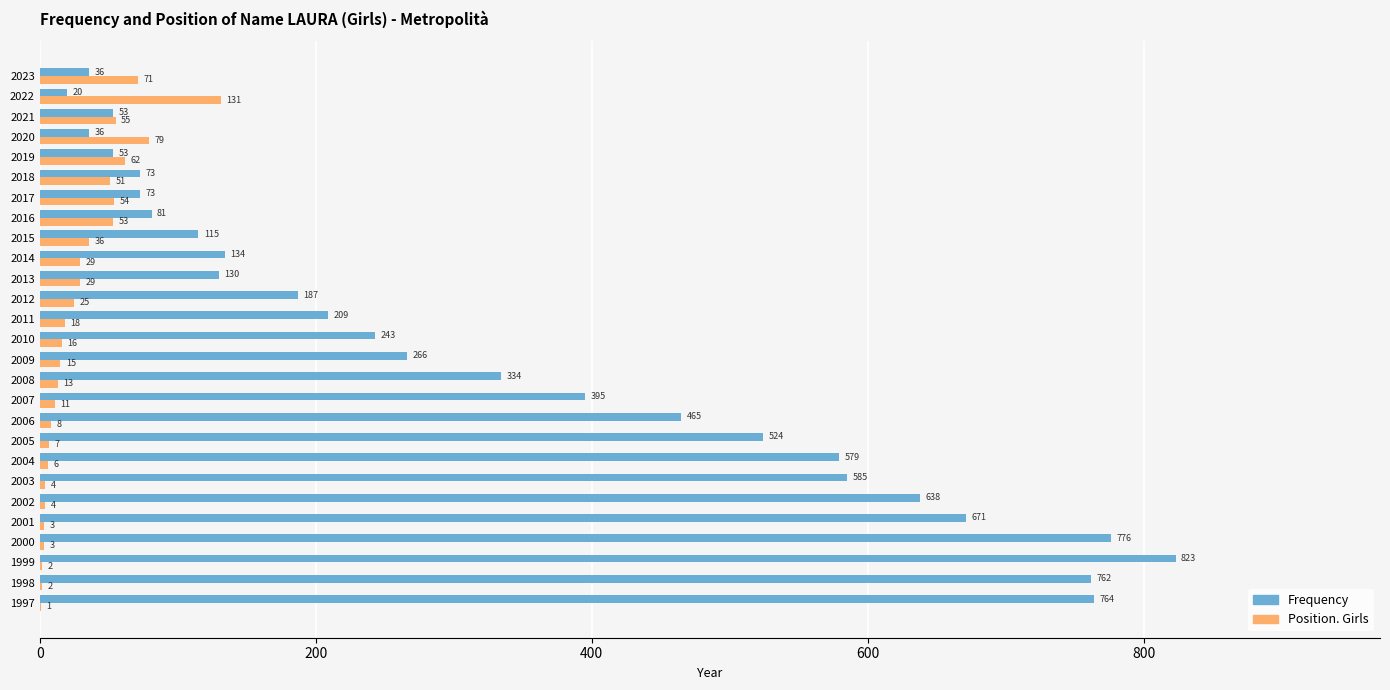

What is the sum of all Frequency values?

9025